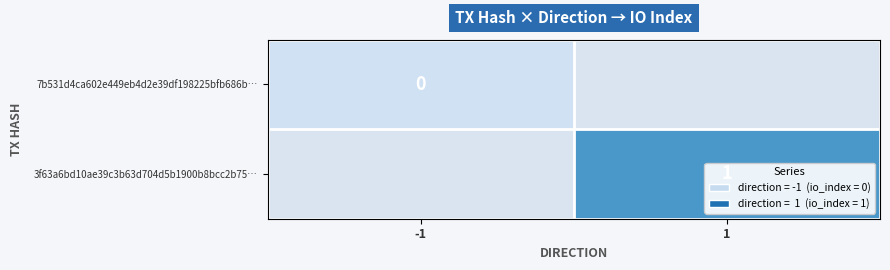

True or false: 3f63a6bd10ae39c3b63d704d5b1900b8bcc2b75… has a value of 1 at 1.

True